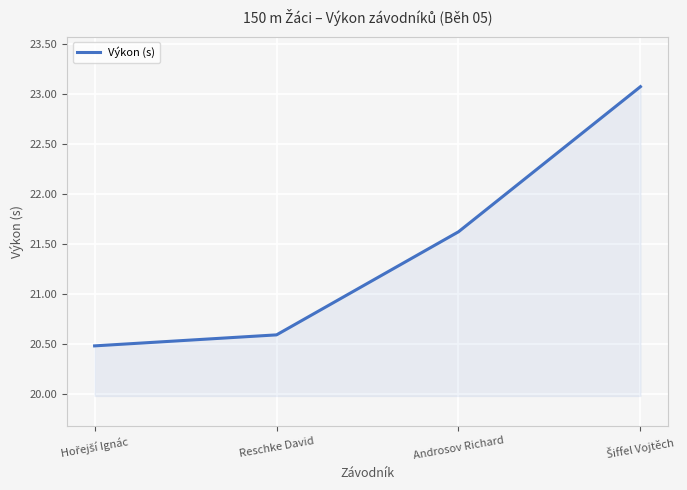

True or false: the data shows 20.6 at Reschke David.

True